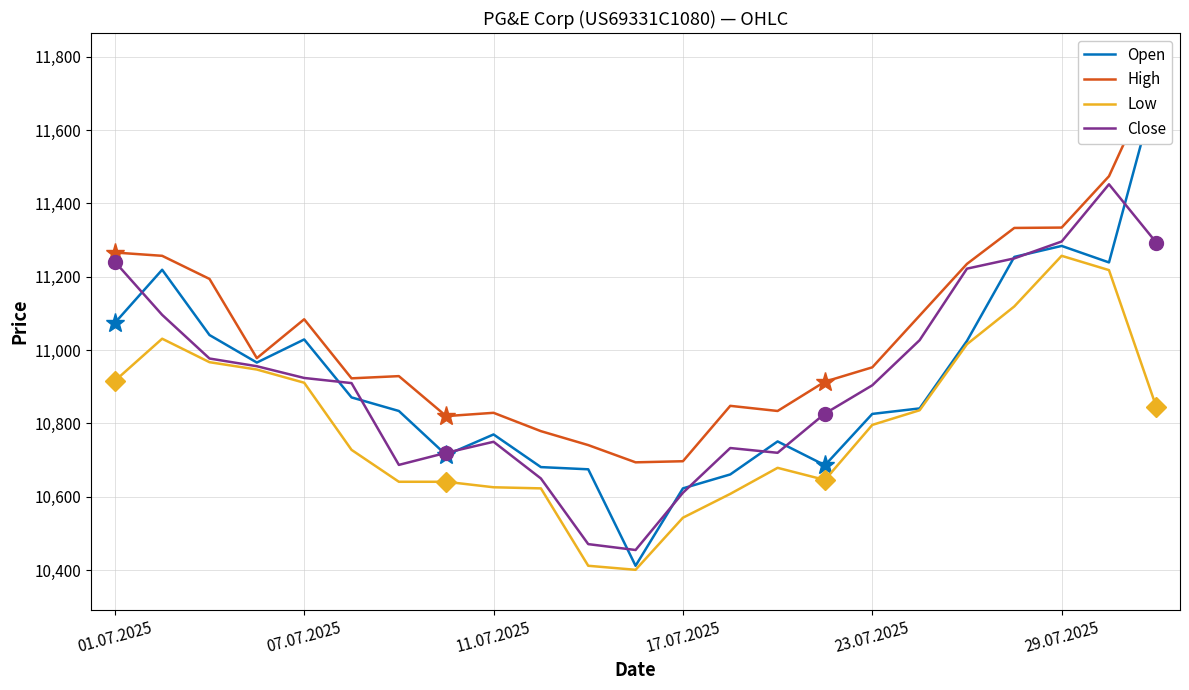

True or false: Low and Open intersect in this chart.

False